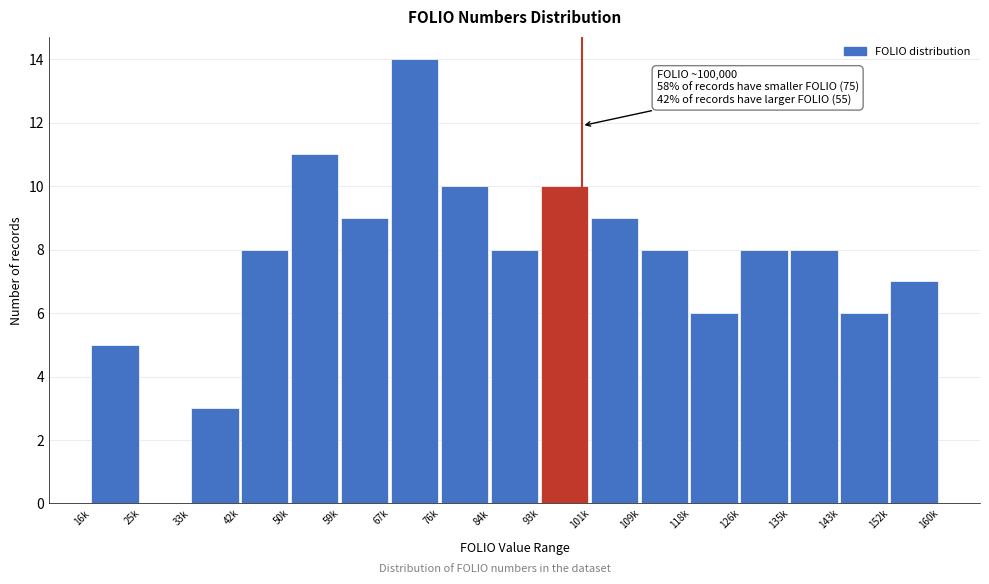

Reading left to right, extract all data points from this chart.

16k=5	25k=0	33k=3	42k=8	50k=11	59k=9	67k=14	76k=10	84k=8	93k=10	101k=9	109k=8	118k=6	126k=8	135k=8	143k=6	152k=7